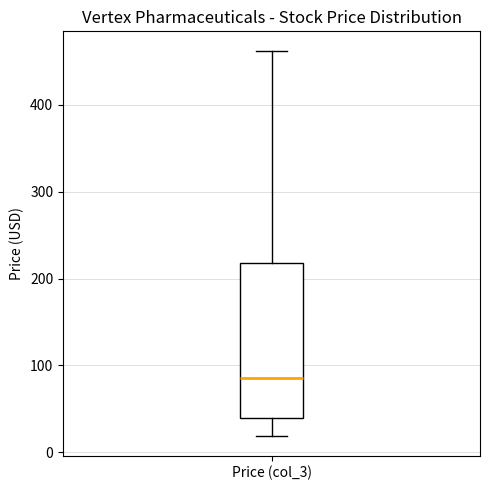

Read this box plot against the y-axis: the position of the median line, the range covered by the box, and the ends of both whiskers. The values are not printed on the chart, so give them approximately, as read against the axis.

median 90, box 40 to 220, whiskers 20 to 460